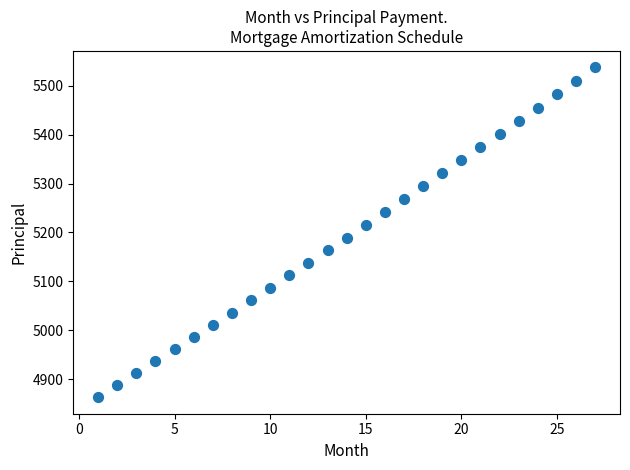

What is the range of Y values (max minus min)?

673.4